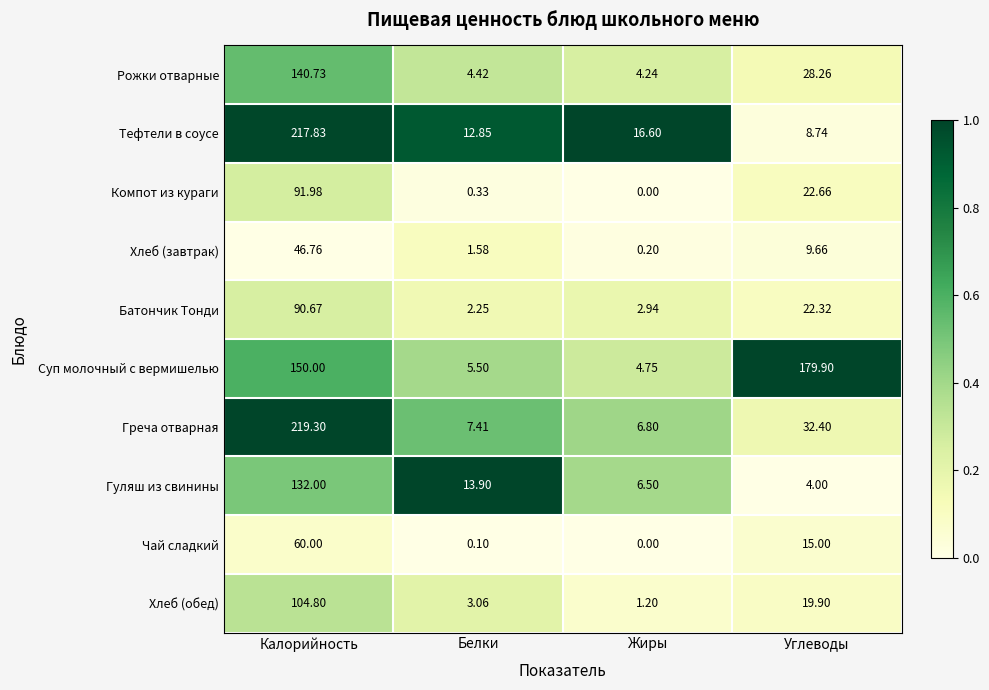

What is the difference between the highest and lowest values at Жиры?

16.6